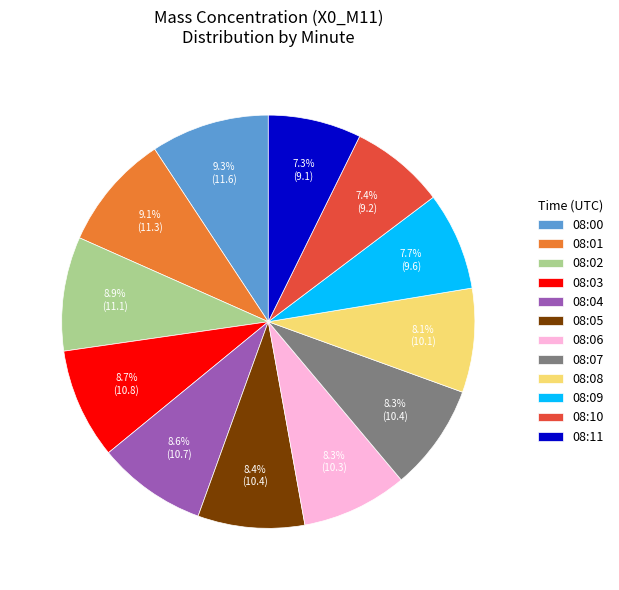

To the nearest percent, what is the difference between the 08:01 and 08:09 slice percentages?

1%